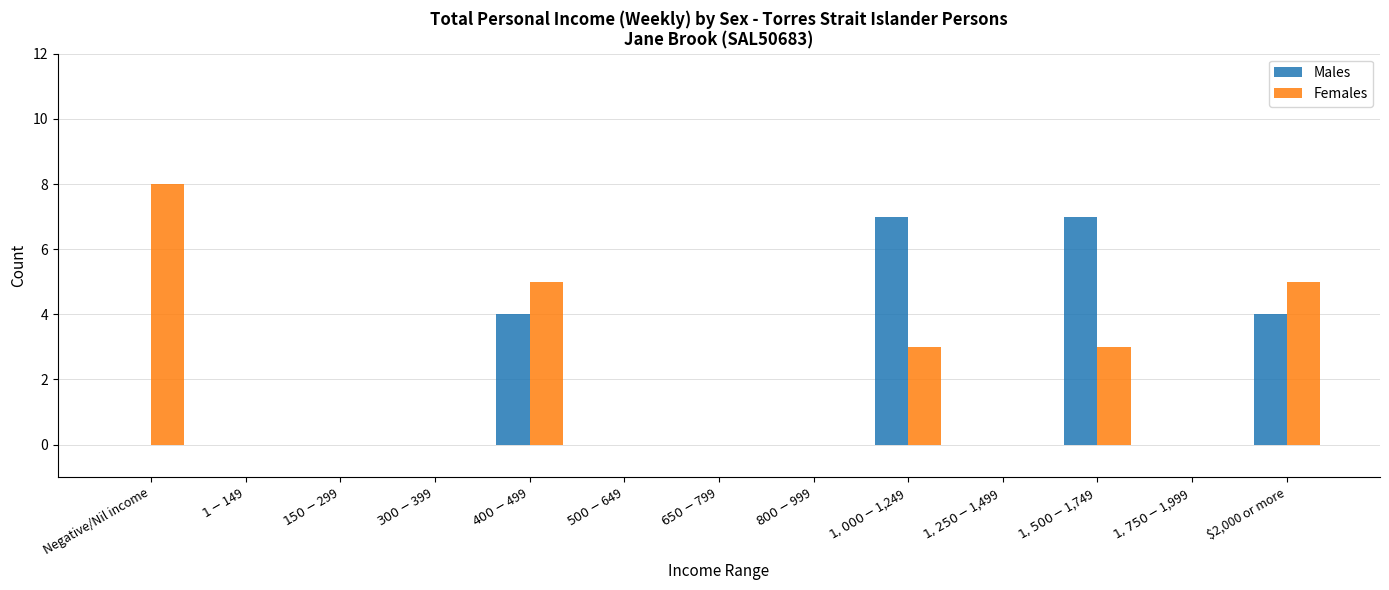

Which series has the largest total across all categories?

Females